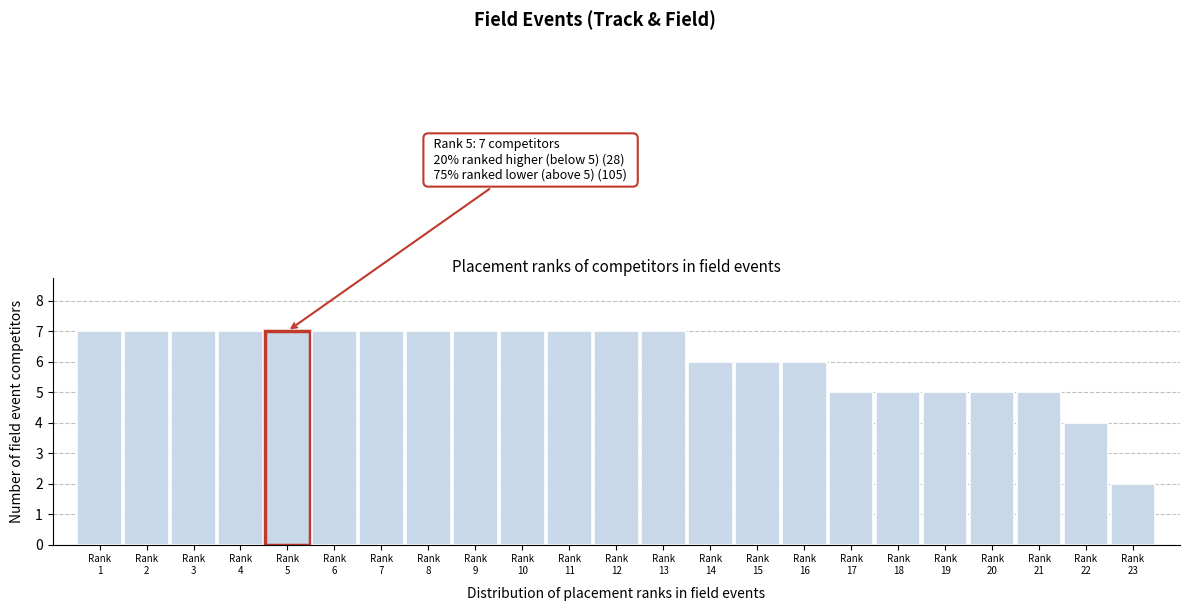

Reading left to right, what are all the values shown in this chart?

7	7	7	7	7	7	7	7	7	7	7	7	7	6	6	6	5	5	5	5	5	4	2